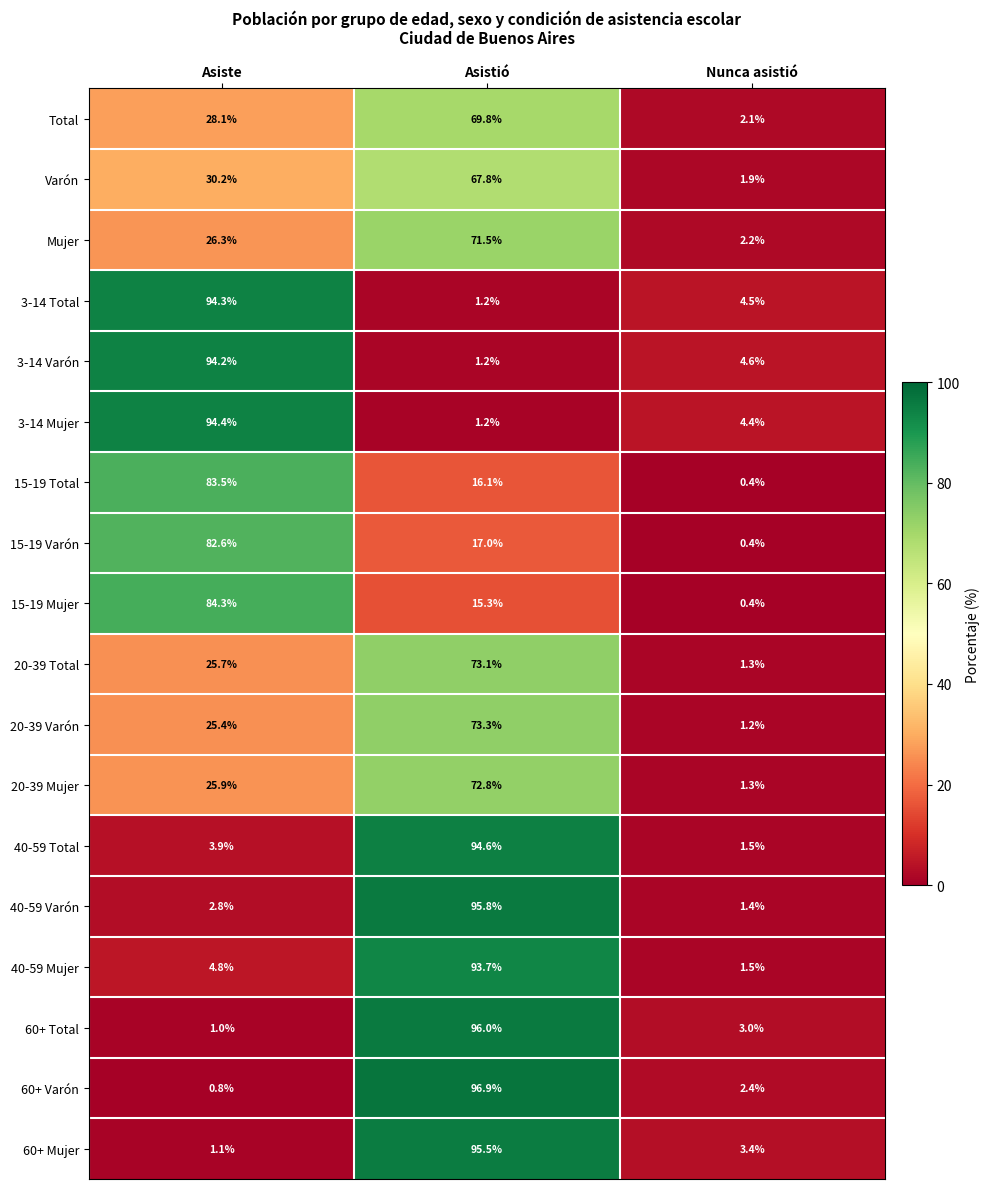

Where is 3-14 Mujer nearest to the value 47?

Nunca asistió